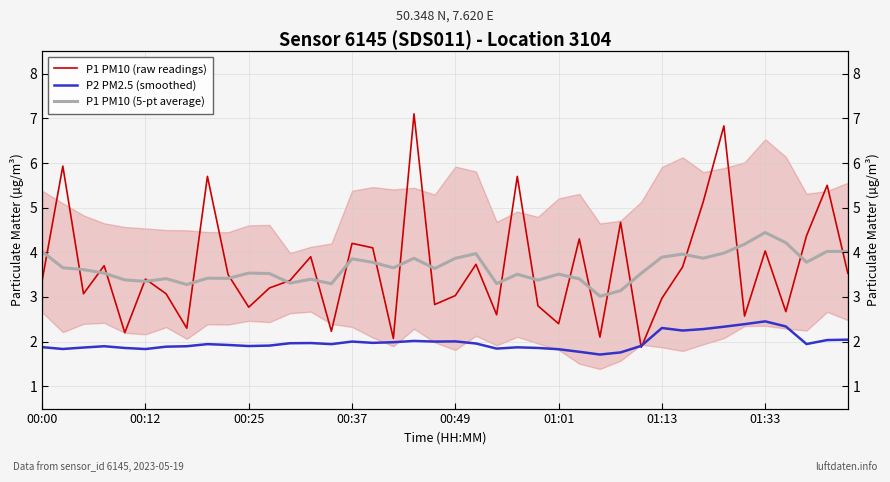

What is the difference between the maximum and minimum values in the P1 PM10 (5-pt average) series?

1.4